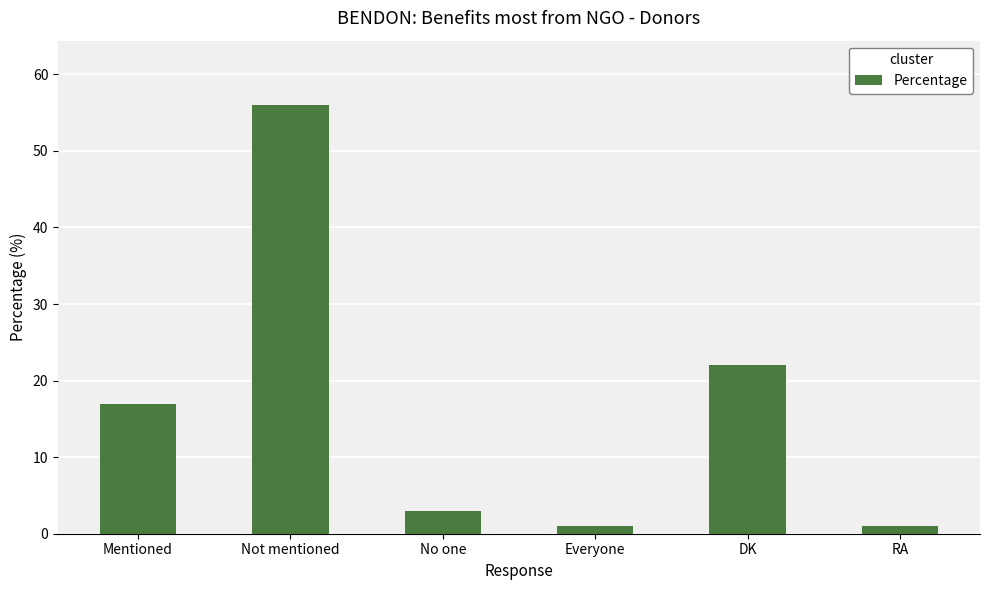

What is the value of the 5th bar from the left?

22